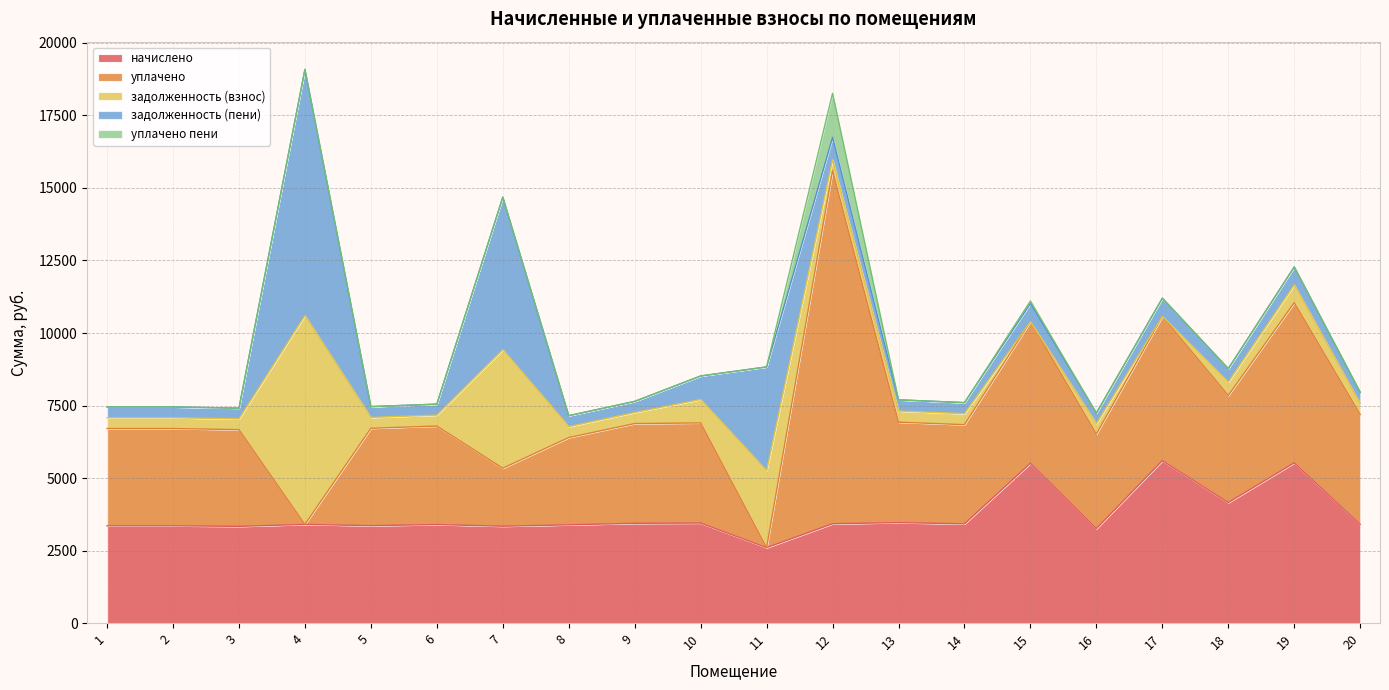

What is the difference between the second highest and second lowest values in the задолженность (взнос) series?

4087.3